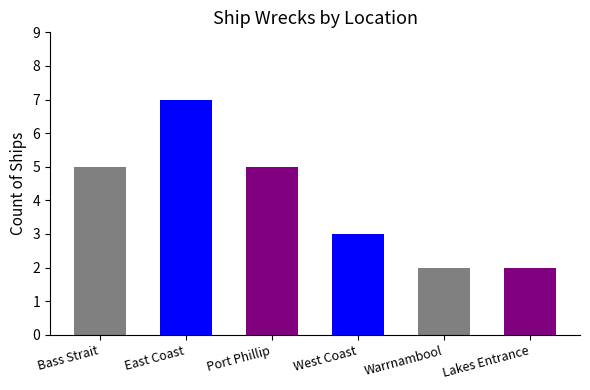

What is the value of the 6th bar from the left?

2